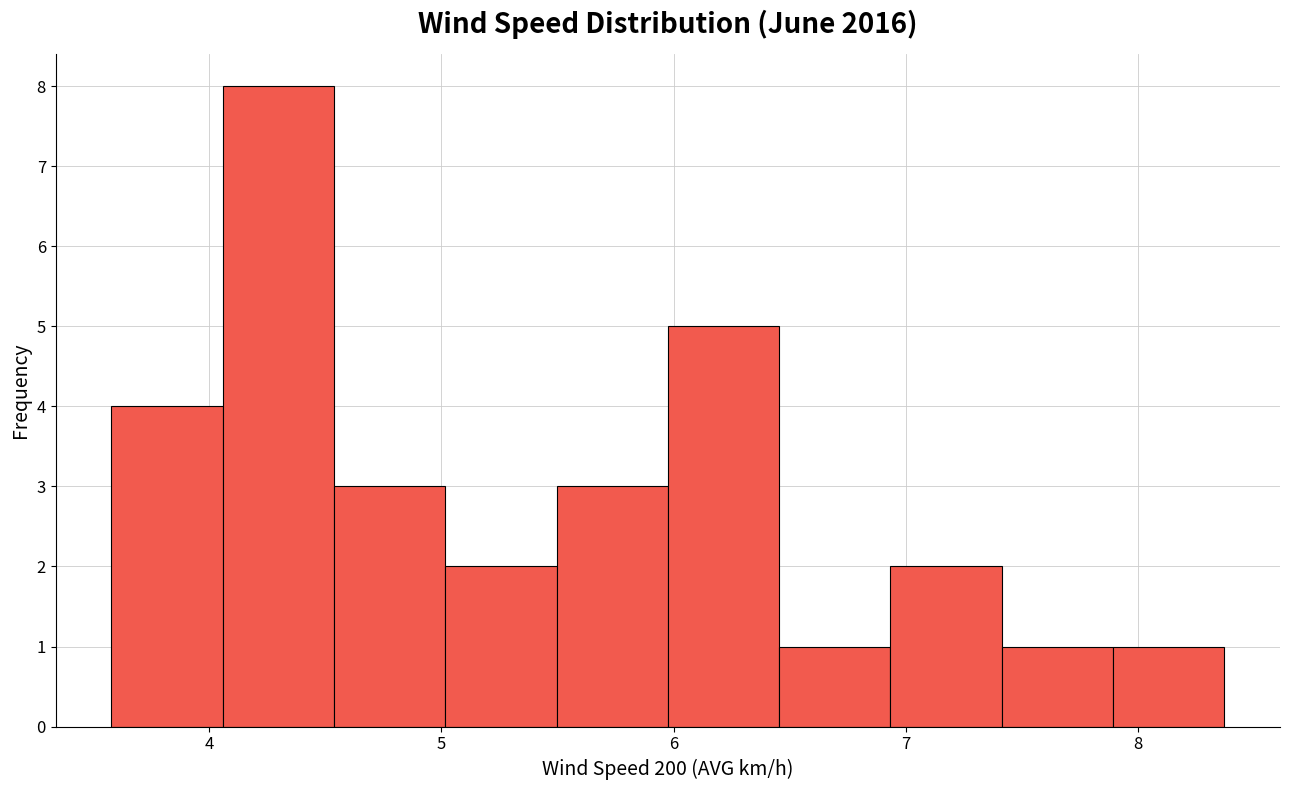

Reading left to right, transcribe this chart: for each bar, give the range it covers on the x-axis and its height. Neither the bar edges nor the heights are printed on the chart, so give them approximately, as read against the axes.

3.6 to 4.1: 4
4.1 to 4.5: 8
4.5 to 5.0: 3
5.0 to 5.5: 2
5.5 to 6.0: 3
6.0 to 6.5: 5
6.5 to 6.9: 1
6.9 to 7.4: 2
7.4 to 7.9: 1
7.9 to 8.4: 1